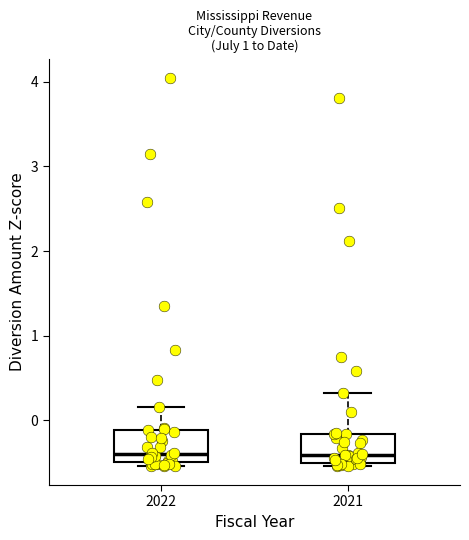

Where is the lower edge of the box at x = 2022 on the y-axis? The values are not printed on the chart, so give them approximately, as read against the axis.

-0.5